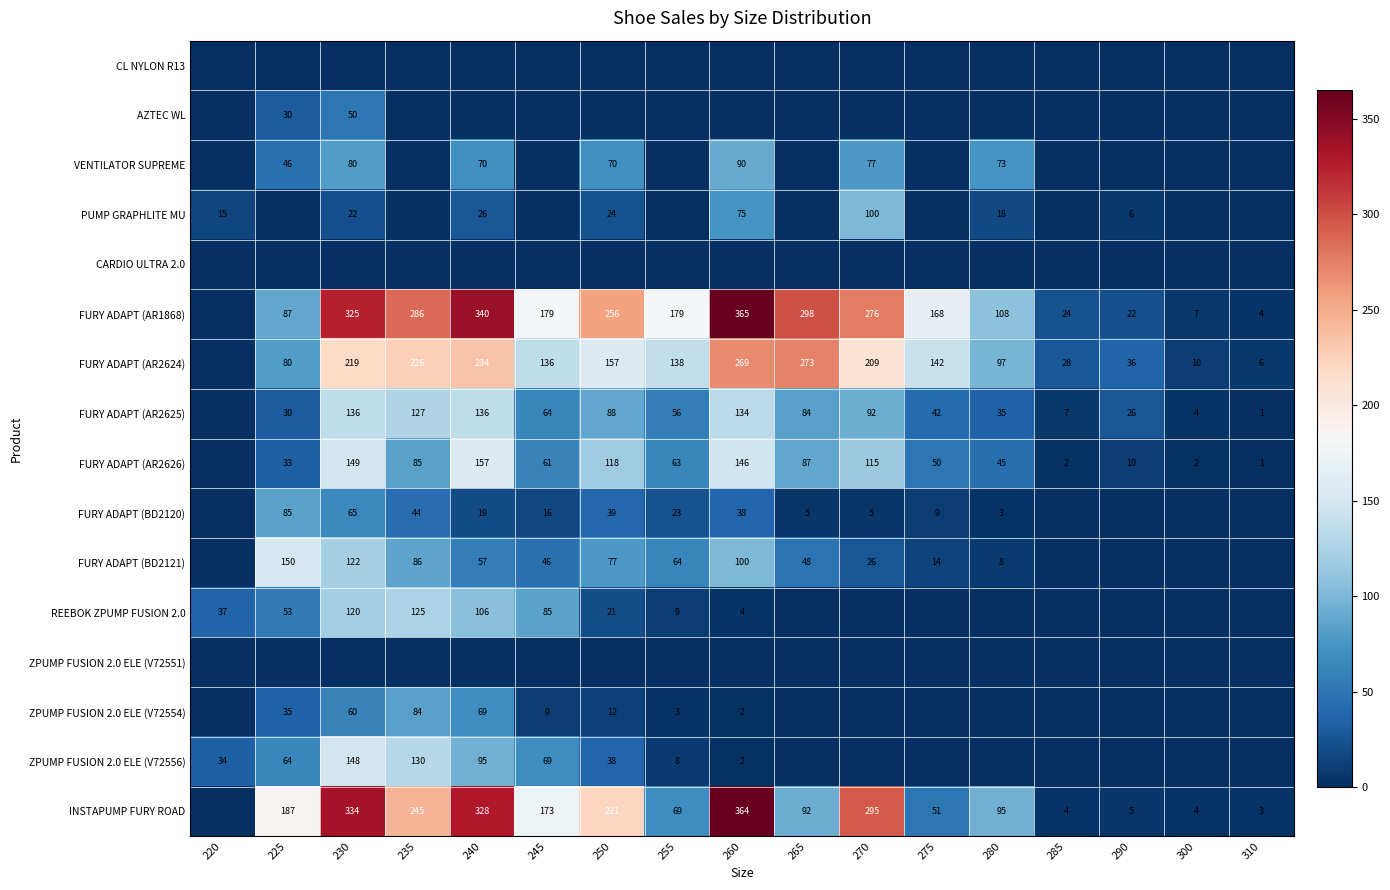

The PUMP GRAPHLITE MU series shows 15 at 220. True or false?

True